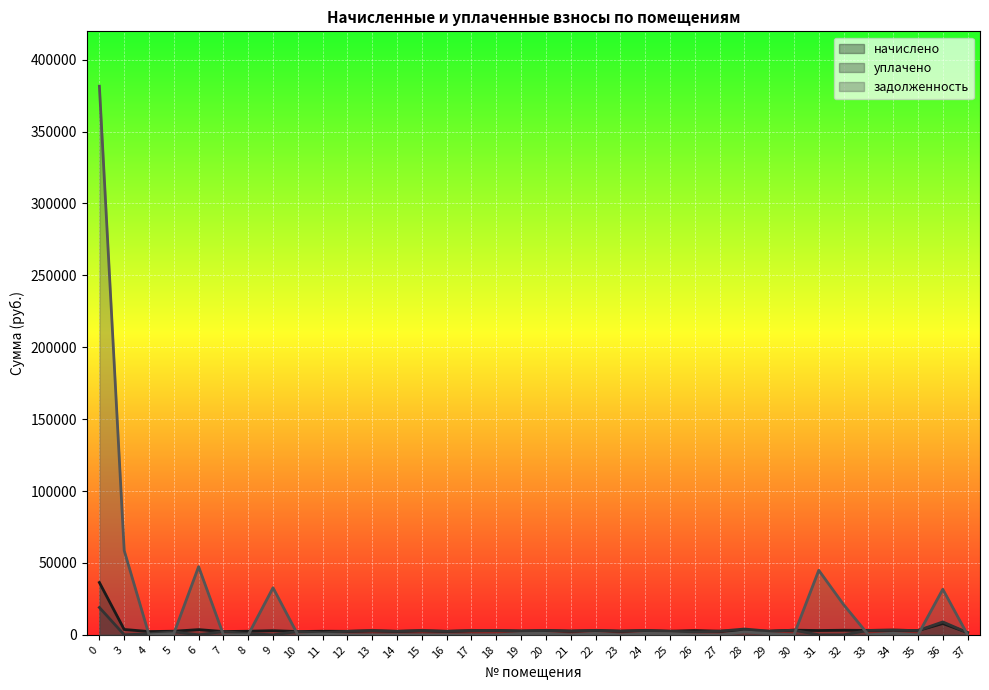

How many times do задолженность and начислено cross each other?

9